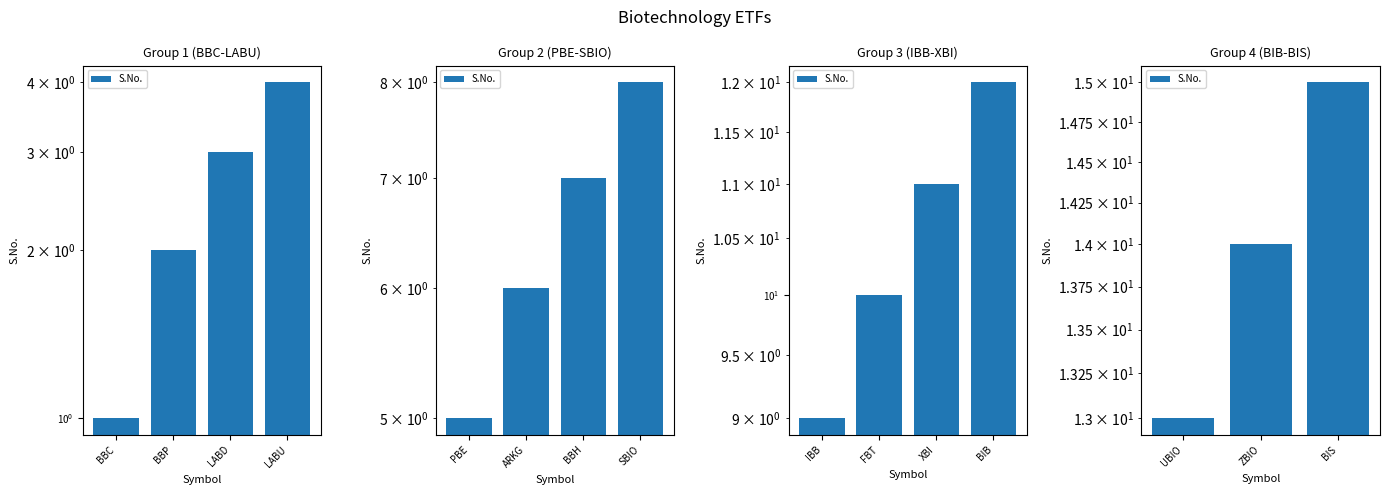

How many values are below 14?

1